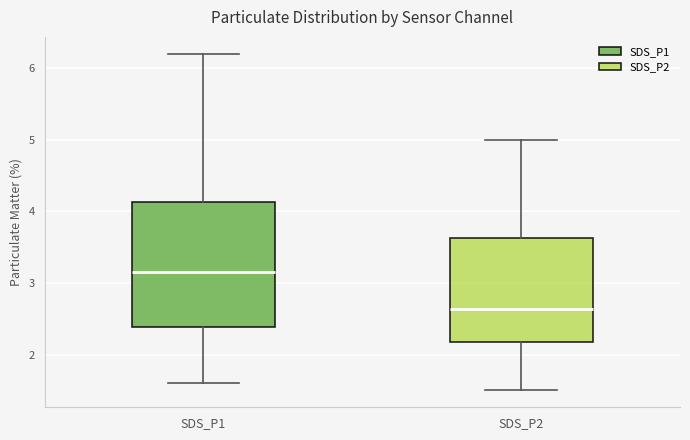

Reading left to right, read every box against the y-axis: the position of its median line, the range the box covers, and the ends of its whiskers. The values are not printed on the chart, so give them approximately, as read against the axis.

SDS_P1: median 3.2, box 2.4 to 4.1, whiskers 1.6 to 6.2
SDS_P2: median 2.6, box 2.2 to 3.6, whiskers 1.5 to 5.0